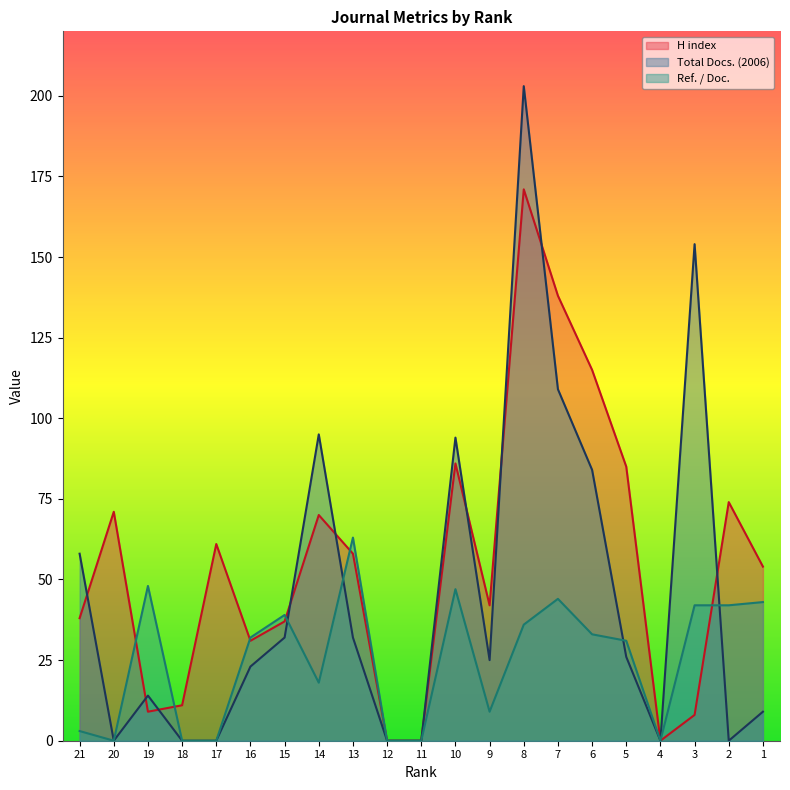

How many data points does each series have?

21